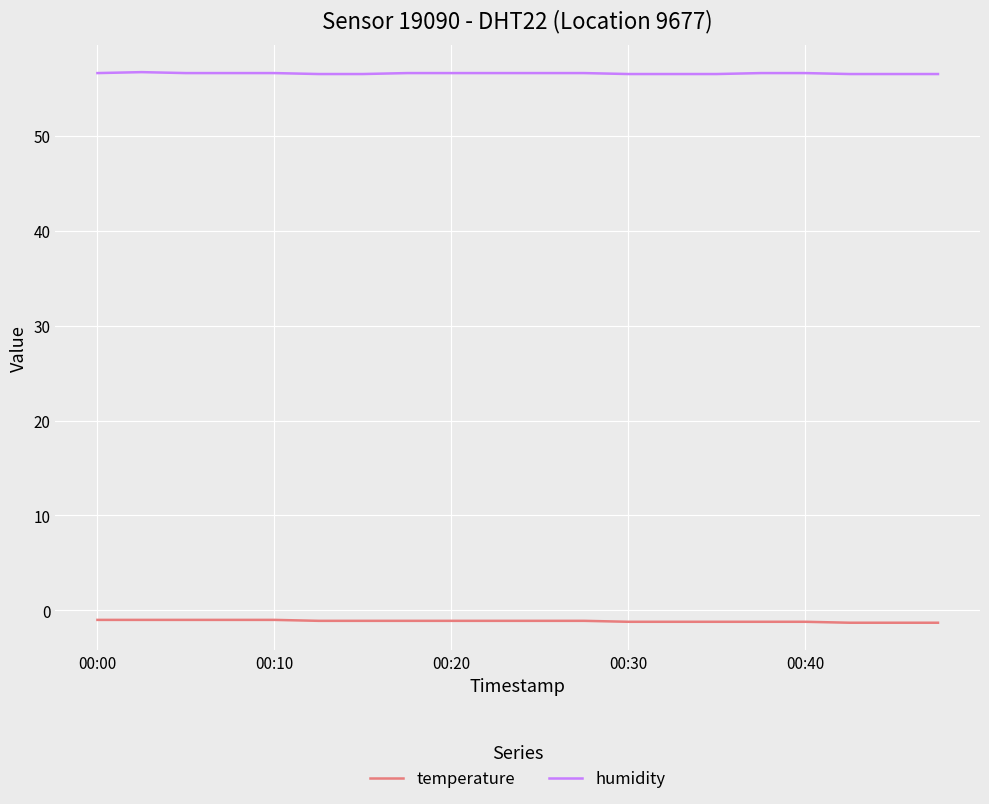

What is the difference between the maximum and minimum values in the temperature series?

0.3